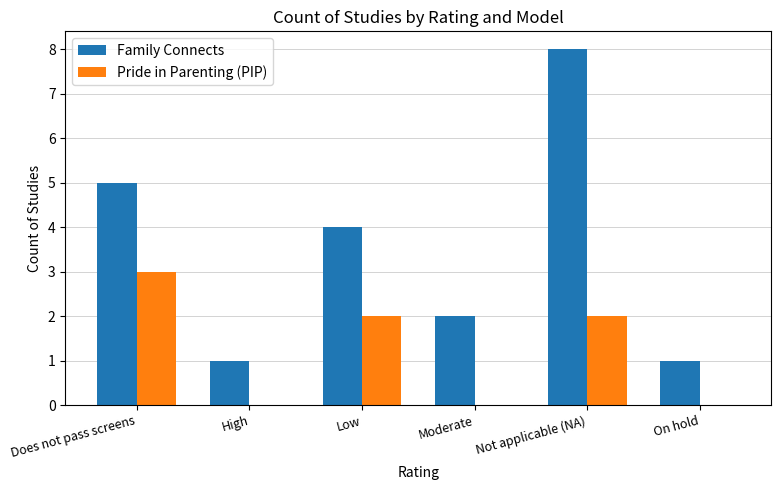

How many distinct data groups are displayed?

2